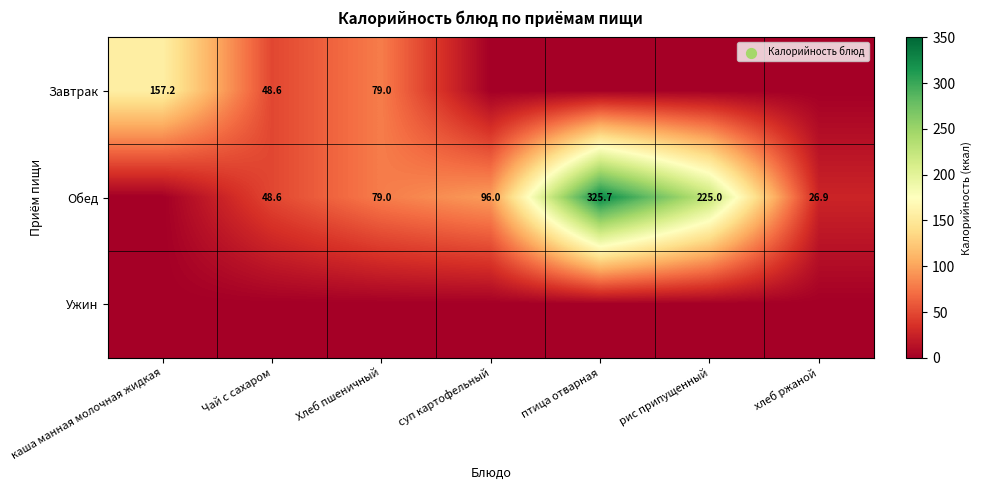

What is the difference between the Обед values at Хлеб пшеничный and рис припущенный?

146.0